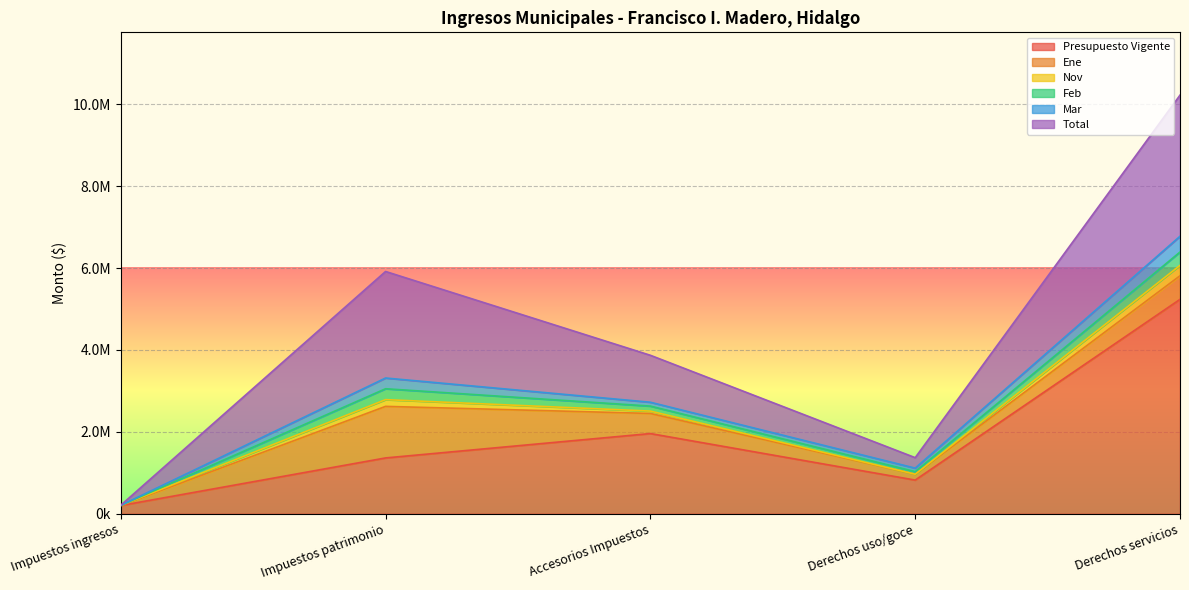

What is the sum of all Presupuesto Vigente values?

9579968.3